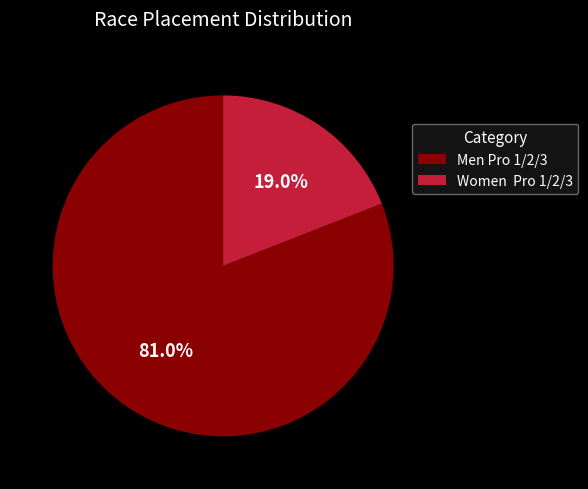

Is it true that Men Pro 1/2/3 is 88% of the pie?

False